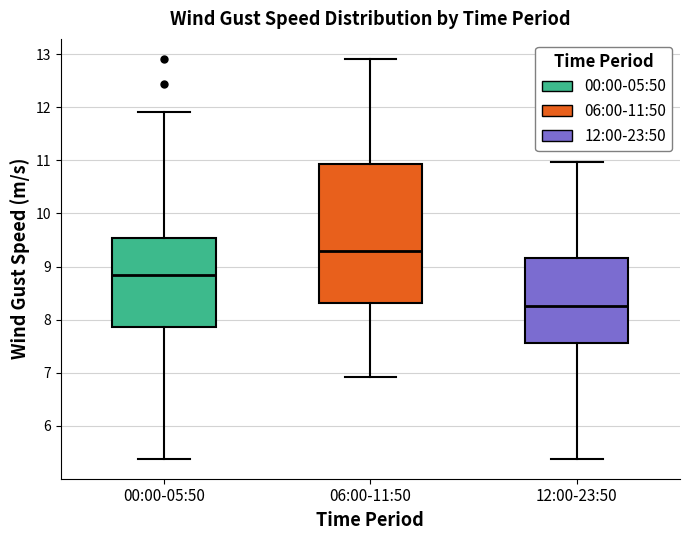

Which box's median line is the lowest?

12:00-23:50